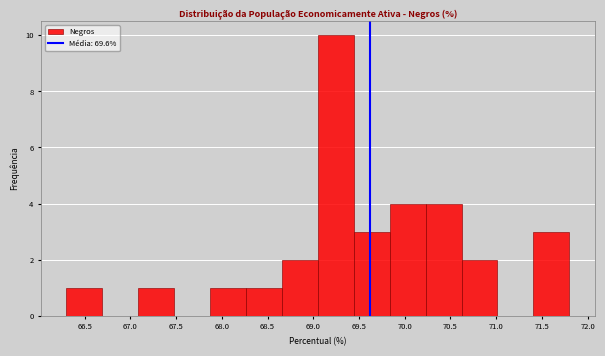

Reading left to right, transcribe this chart: for each bar, give the range it covers on the x-axis and its height. Neither the bar edges nor the heights are printed on the chart, so give them approximately, as read against the axes.

66.30 to 66.70: 1
66.70 to 67.10: 0
67.10 to 67.50: 1
67.50 to 67.85: 0
67.85 to 68.25: 1
68.25 to 68.65: 1
68.65 to 69.05: 2
69.05 to 69.45: 10
69.45 to 69.85: 3
69.85 to 70.25: 4
70.25 to 70.60: 4
70.60 to 71.00: 2
71.00 to 71.40: 0
71.40 to 71.80: 3